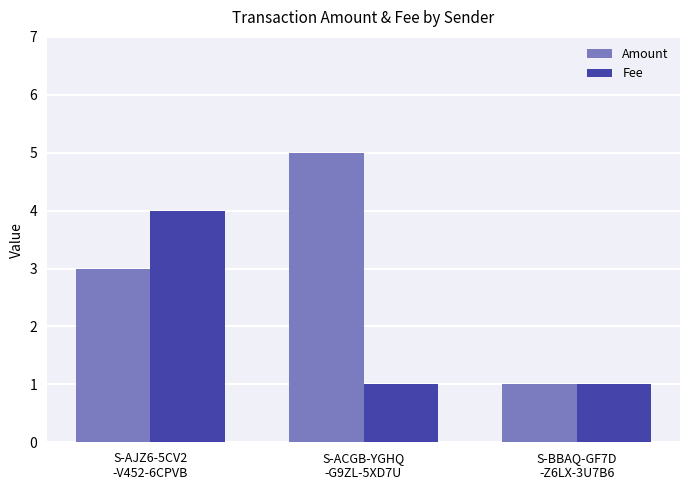

Is the value of Amount at S-BBAQ-GF7D
-Z6LX-3U7B6 greater than the value of Fee at S-AJZ6-5CV2
-V452-6CPVB?

No